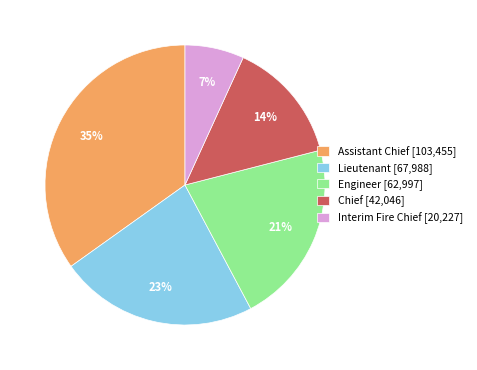

To the nearest percent, what is the combined percentage of Lieutenant and Engineer?

44%